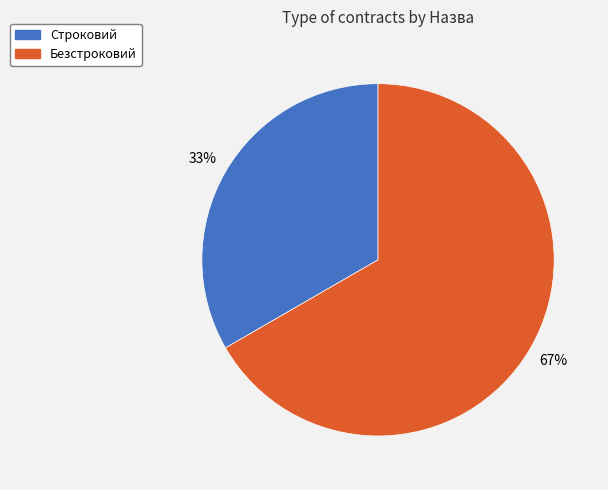

Does Строковий represent more than half of the total?

No